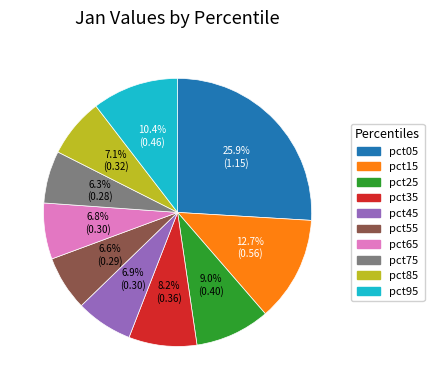

The pct75 slice represents 1% of the pie. True or false?

False